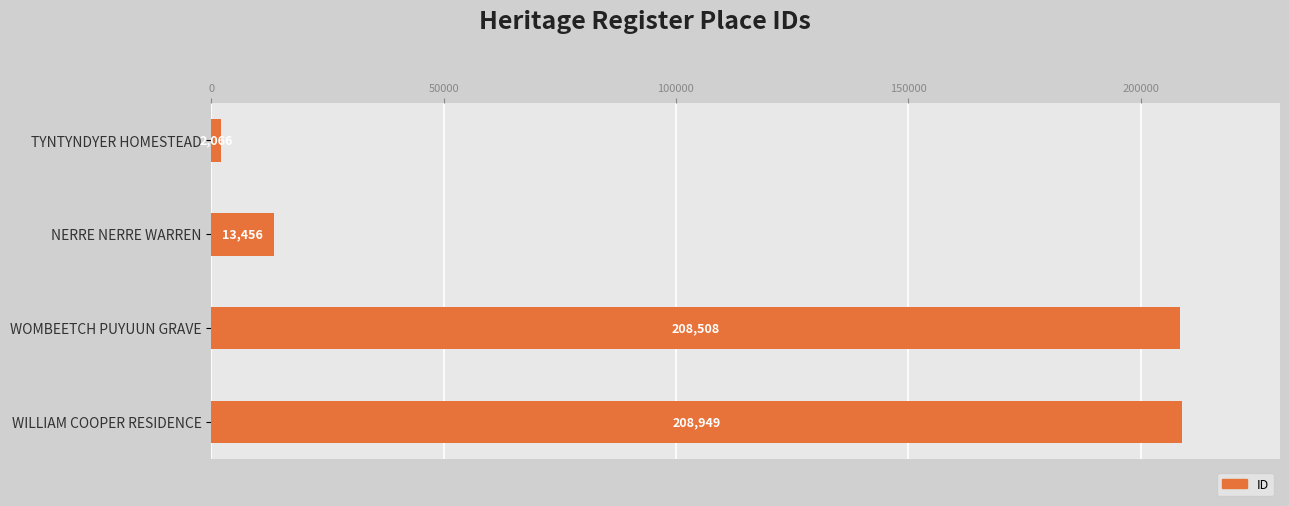

Between TYNTYNDYER HOMESTEAD and NERRE NERRE WARREN, which is larger?

NERRE NERRE WARREN